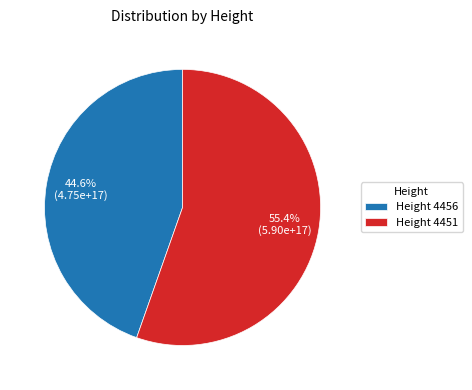

What percentage do Height 4451 and Height 4456 together represent?

100.0%